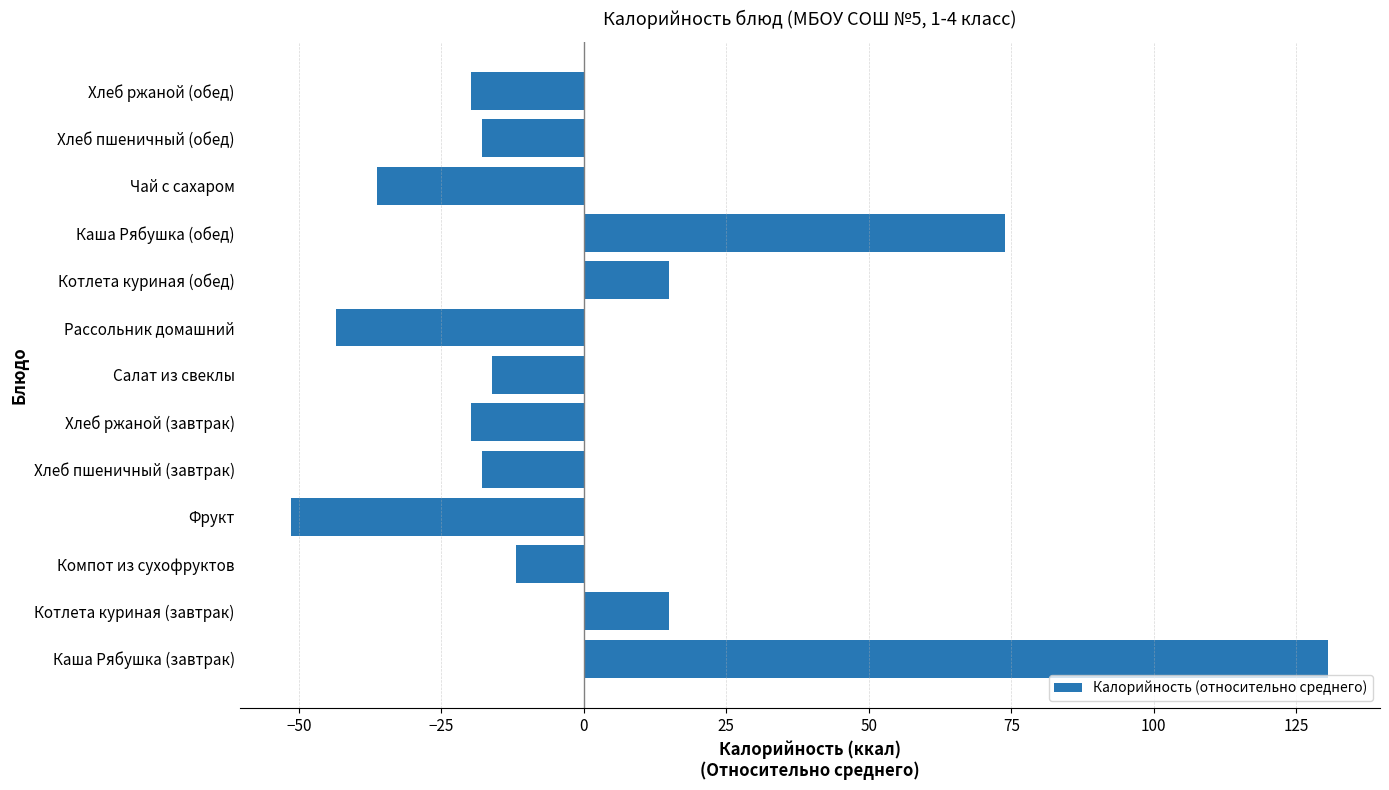

Which label corresponds to the largest value in the chart?

Каша Рябушка (завтрак)